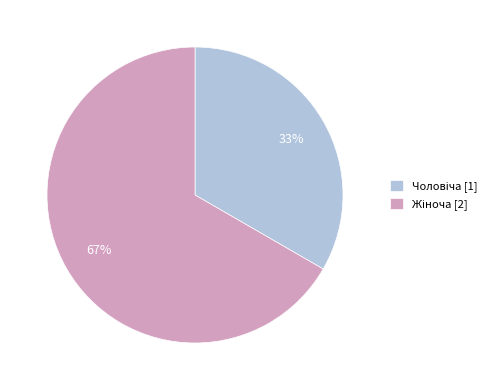

Is there a majority slice in this chart?

Yes